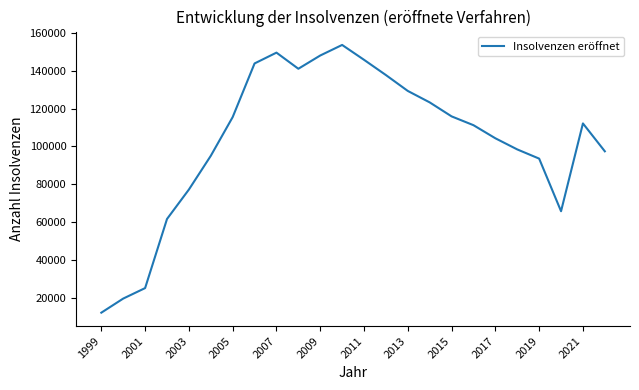

What is the smallest value displayed?

12255